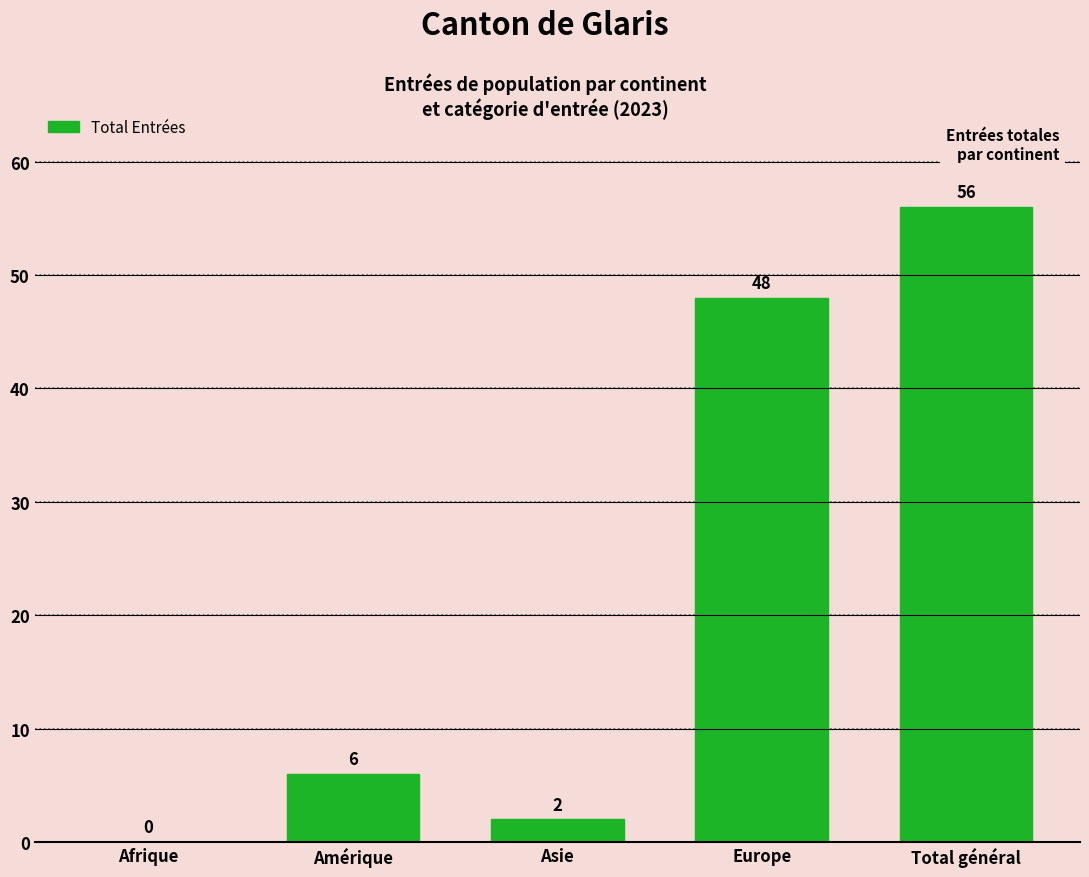

Count the number of categories in the chart.

5